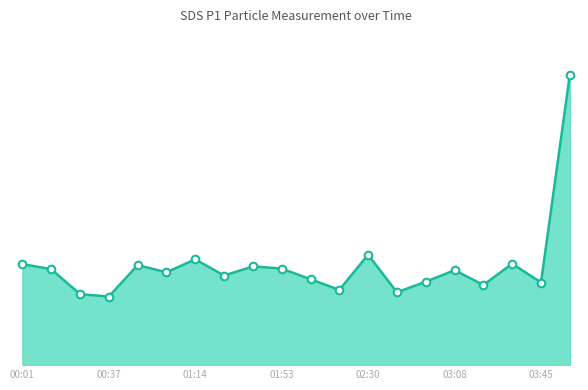

Does the chart have visible grid lines?

No